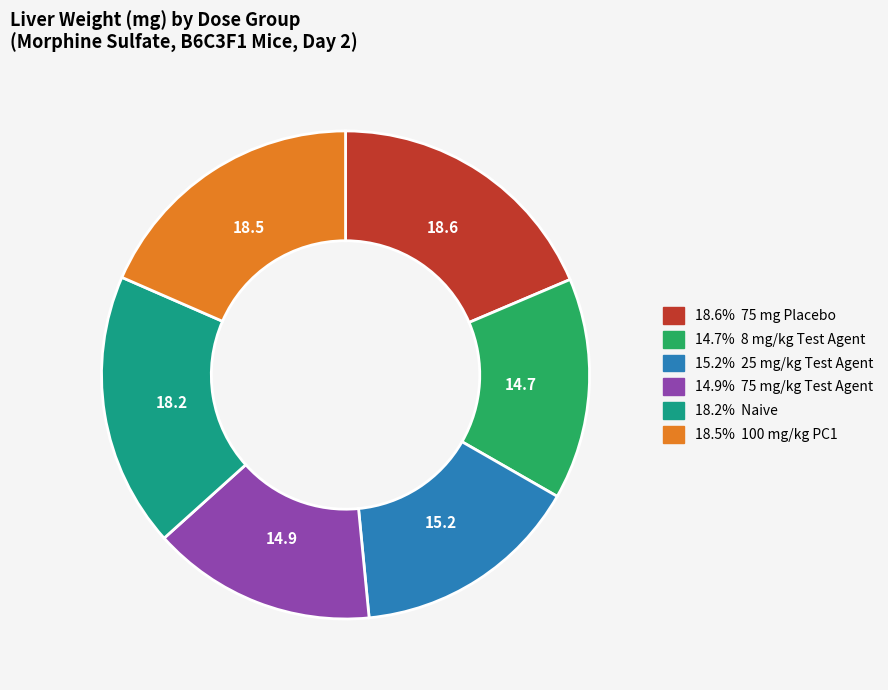

Is there a majority slice in this chart?

No